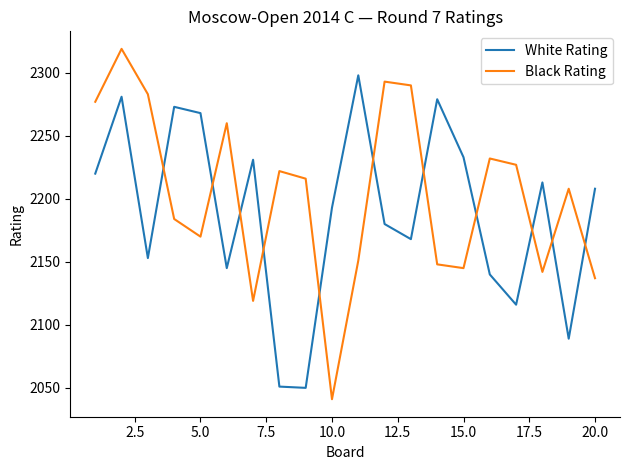

Which series has the largest total across all categories?

Black Rating